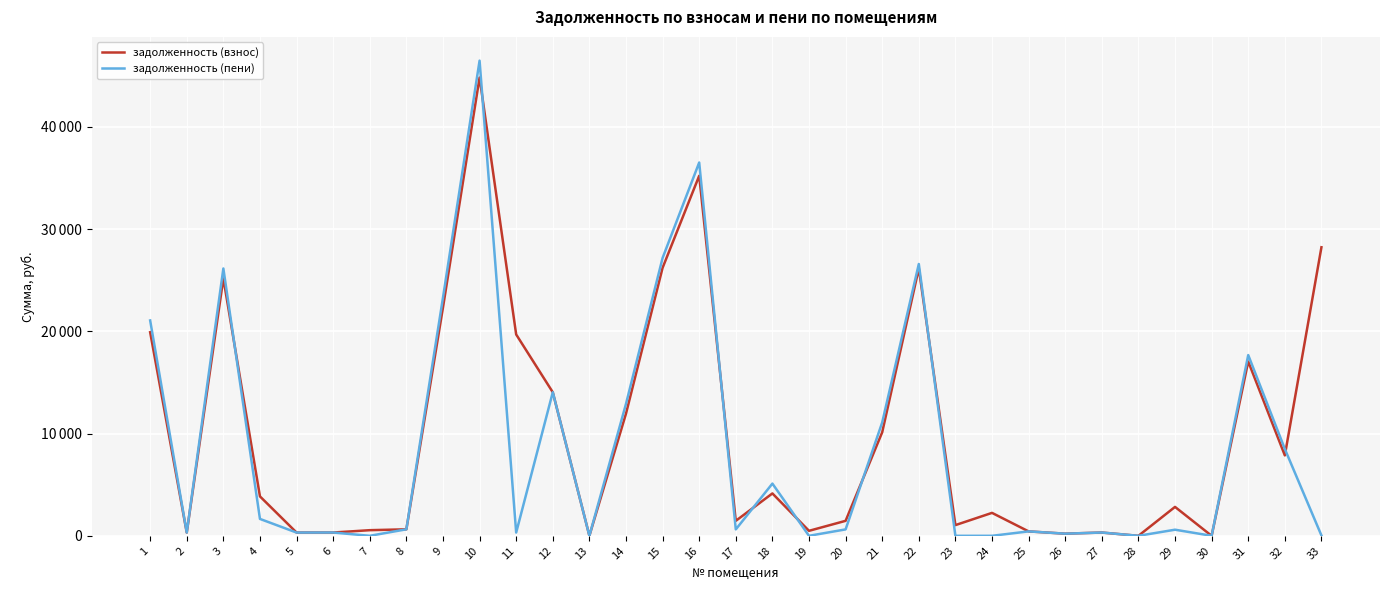

Reading left to right, extract all data points from this chart.

задолженность (взнос): 1=19906.4	2=317.9	3=25174.8	4=3853.8	5=318.2	6=321.8	7=550.6	8=635.7	9=22321.4	10=44811.6	11=19687.6	12=14038.3	13=8.0	14=11942.8	15=26204.4	16=35203.9	17=1465.1	18=4144.4	19=487.5	20=1465.1	21=10123.5	22=26146.1	23=1046.5	24=2243.2	25=432.2	26=209.3	27=320.4	28=0.0	29=2826.7	30=0.0	31=17045.9	32=7864.1	33=28215.9
задолженность (пени): 1=21058.1	2=317.9	3=26140.1	4=1651.7	5=317.9	6=321.8	7=0.3	8=635.5	9=23286.7	10=46463.2	11=317.9	12=14038.2	13=0.0	14=12896.3	15=27169.7	16=36500.6	17=627.9	18=5105.8	19=0.3	20=627.9	21=11084.9	22=26578.3	23=0.0	24=0.6	25=432.2	26=209.3	27=320.4	28=0.0	29=597.4	30=0.8	31=17673.8	32=8492.0	33=32.9